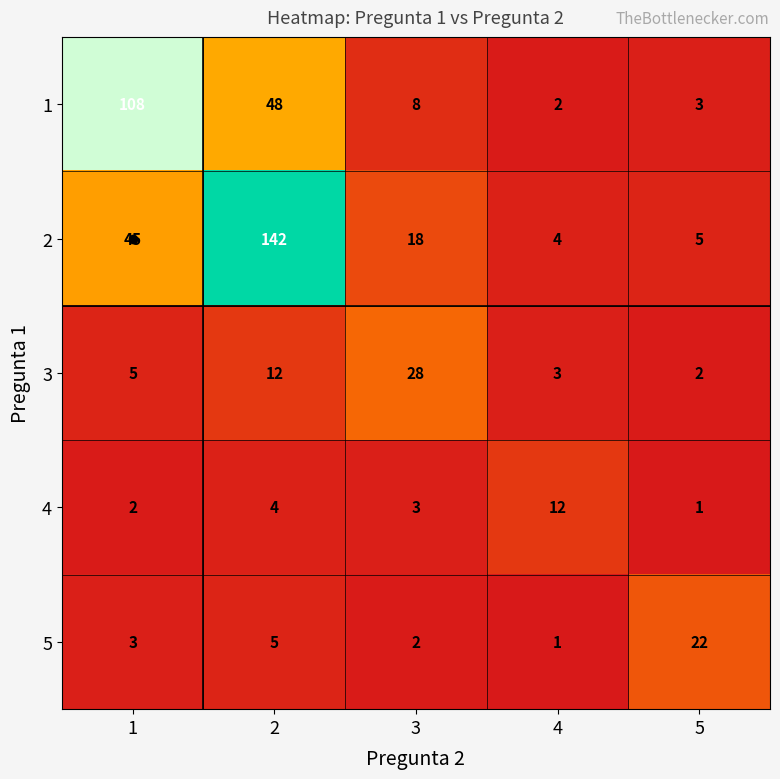

What is the sum of all 4 values?

22